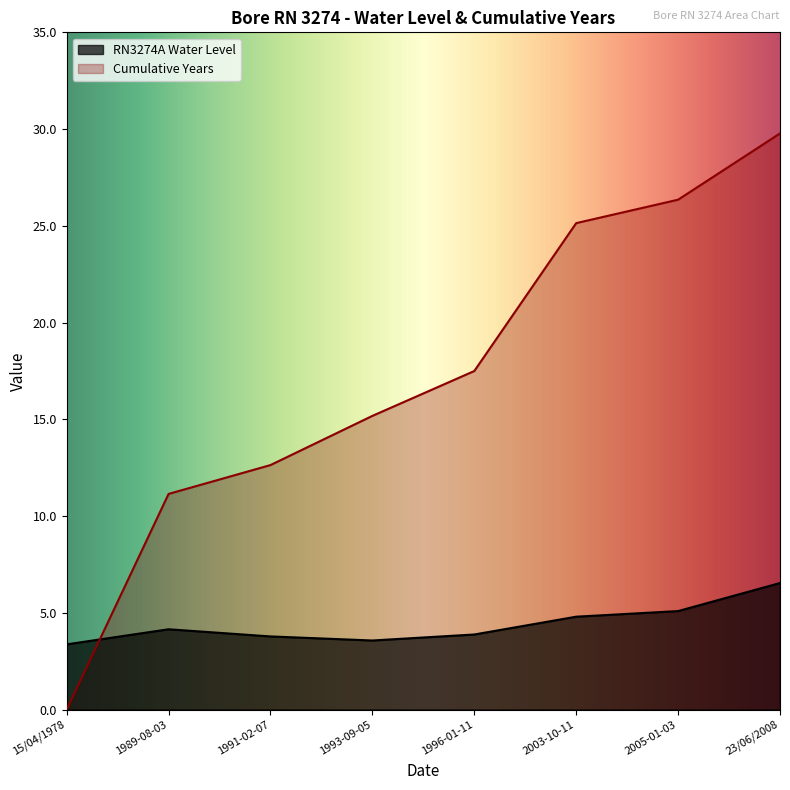

How many lines are shown in the chart?

2